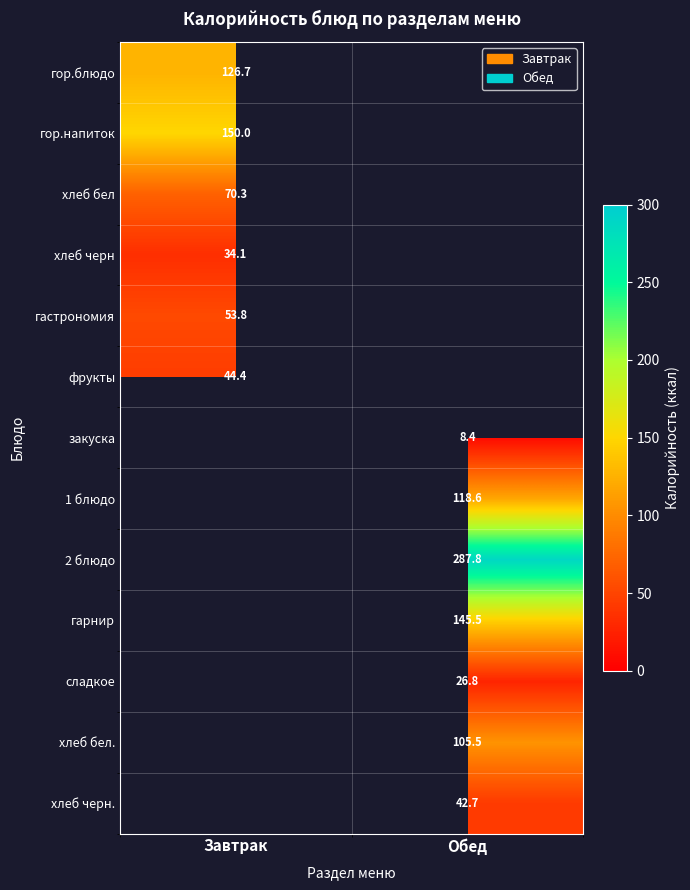

Is the value of закуска at Обед greater than the value of фрукты at Завтрак?

No